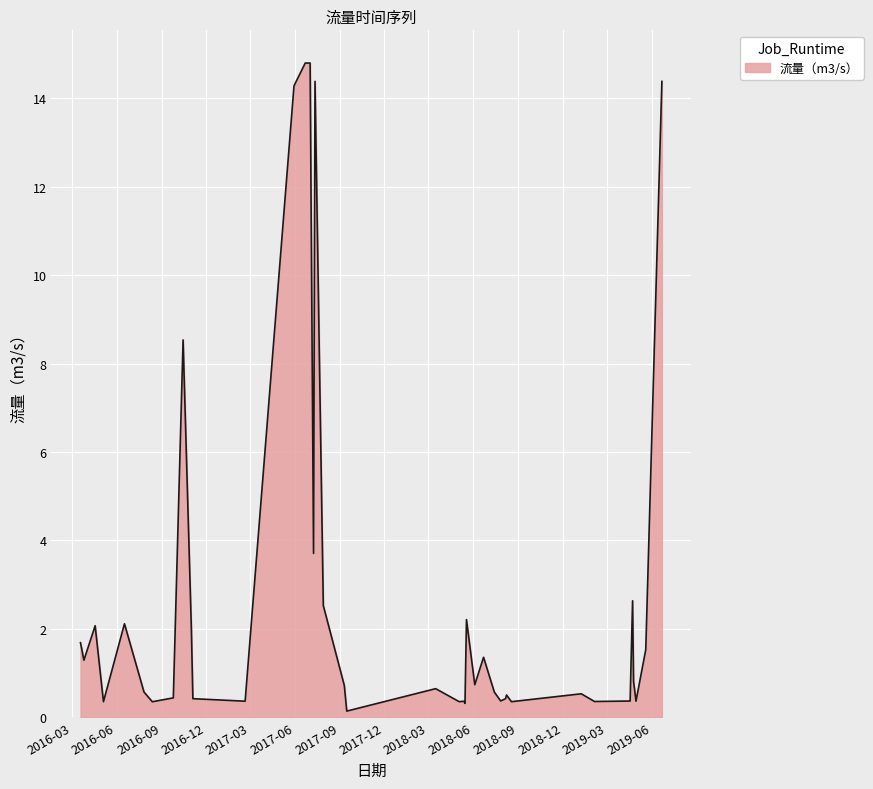

What is the maximum value shown in the chart?

14.8